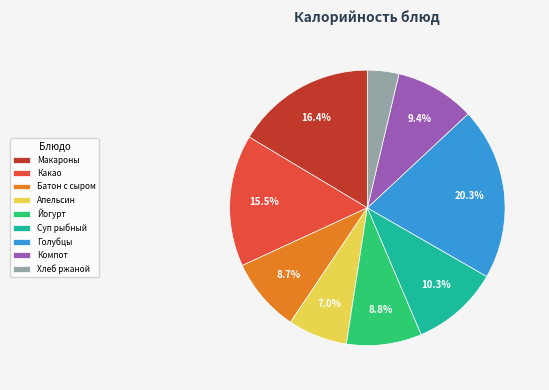

Approximately how many times larger is the value at Суп рыбный compared to Макароны?

0.6